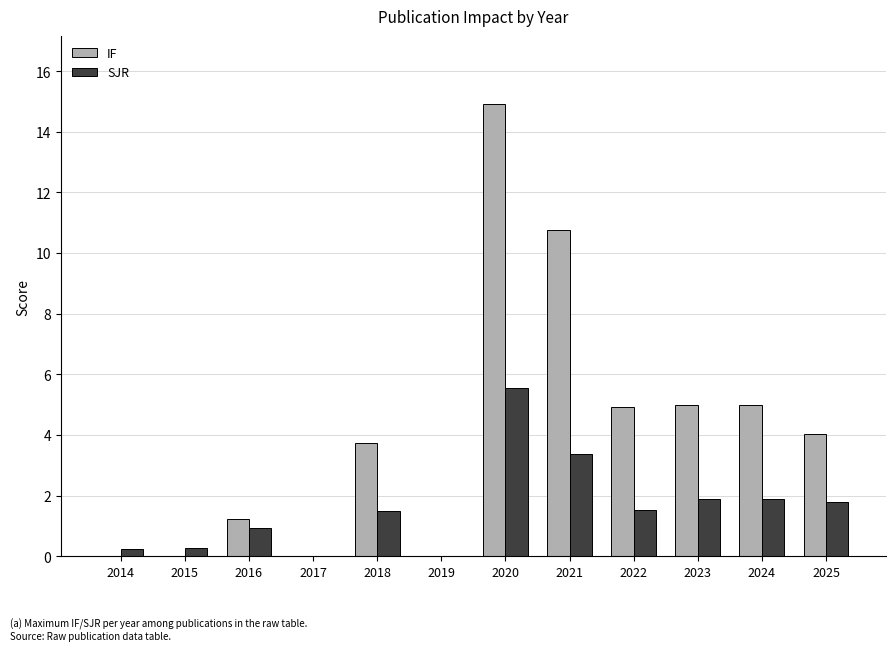

Between 2016 and 2022, which series saw the biggest shift?

IF